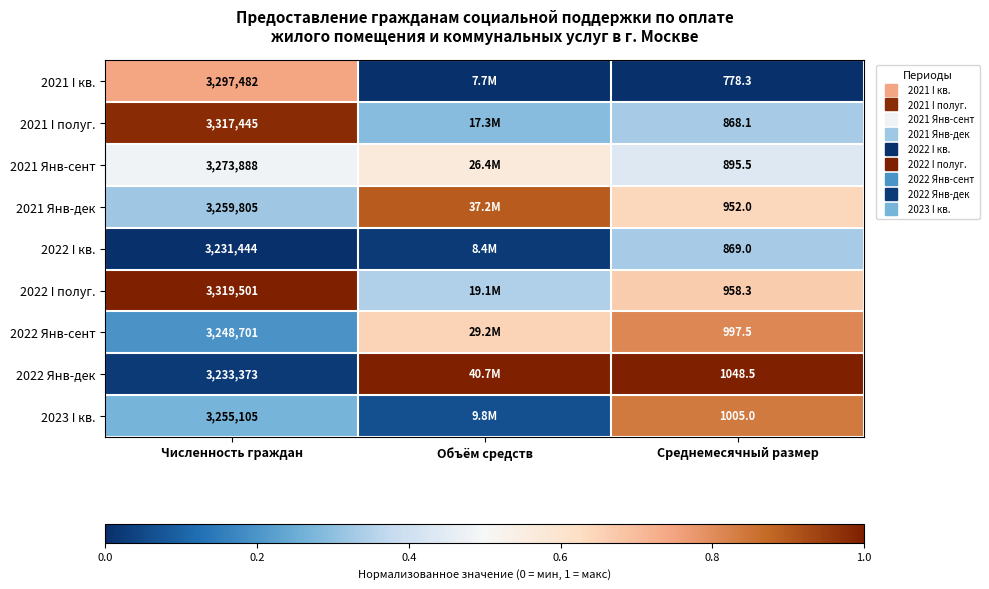

The value of 2022 Янв-дек at Среднемесячный размер is 0.7. True or false?

False